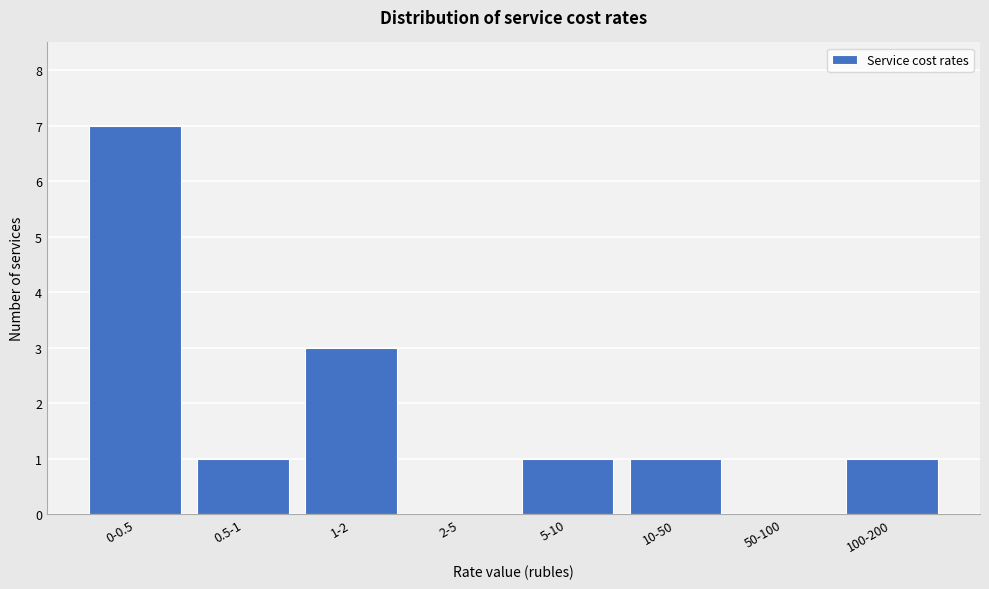

Reading right to left, transcribe all the data shown in this chart.

100-200=1	50-100=0	10-50=1	5-10=1	2-5=0	1-2=3	0.5-1=1	0-0.5=7